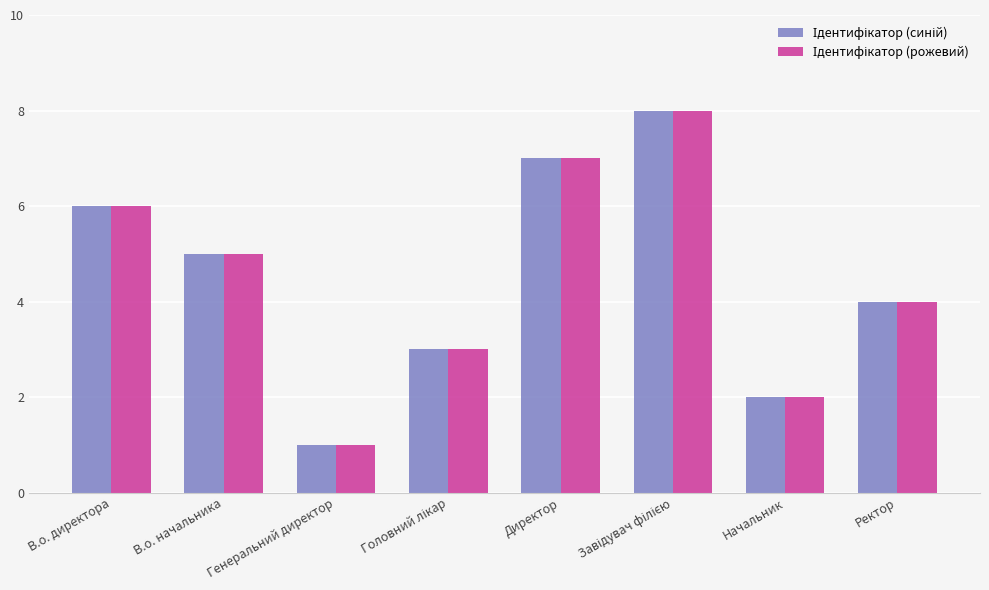

Which category has the lowest value across all series?

Генеральний директор